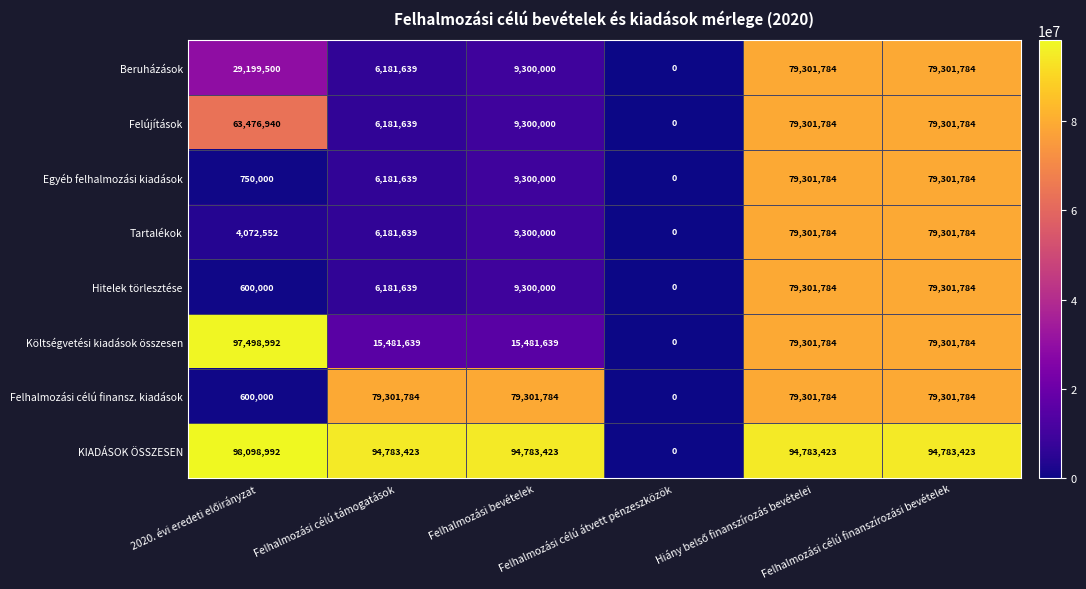

Which series has the widest spread of values?

KIADÁSOK ÖSSZESEN